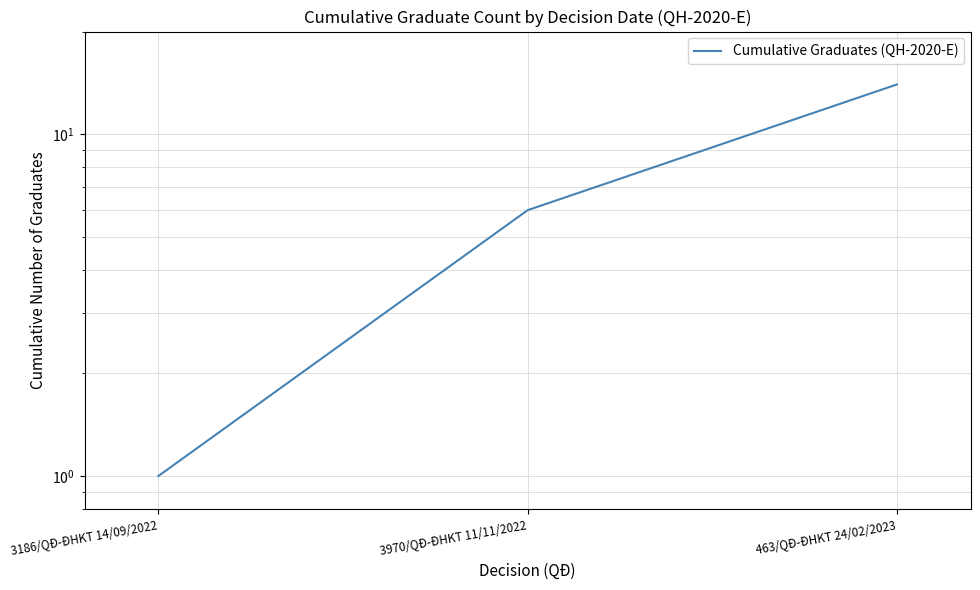

List the labels in order of value, largest first.

463/QĐ-ĐHKT 24/02/2023, 3970/QĐ-ĐHKT 11/11/2022, 3186/QĐ-ĐHKT 14/09/2022